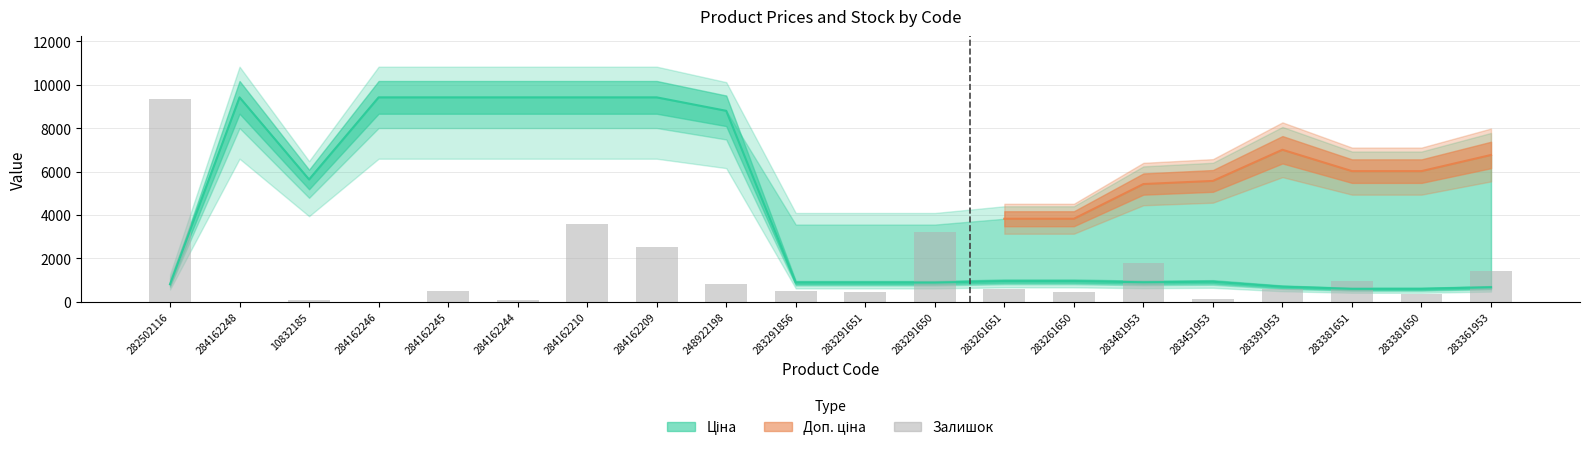

What is the label of the 15th bar from the left?

283481953